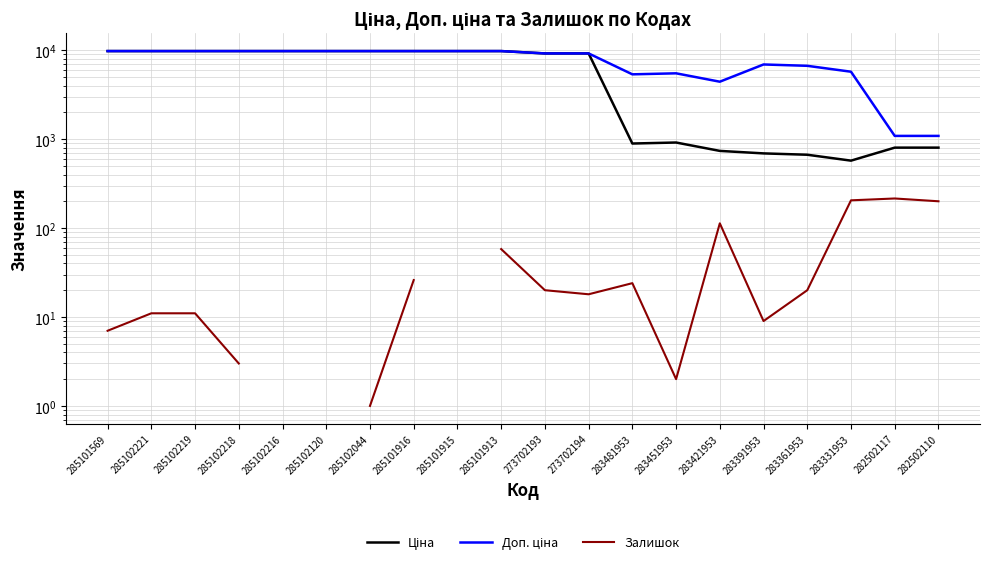

Which category has the lowest value in the Залишок series?

285102044